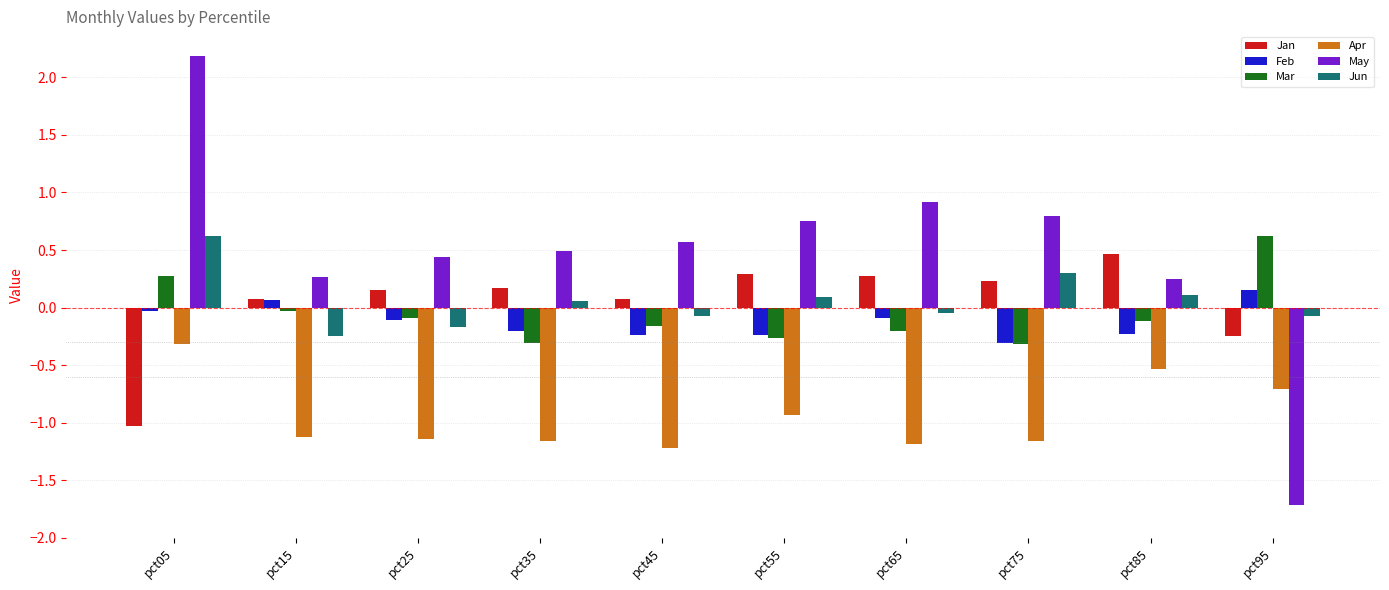

What is the lowest value of the May series?

-1.7